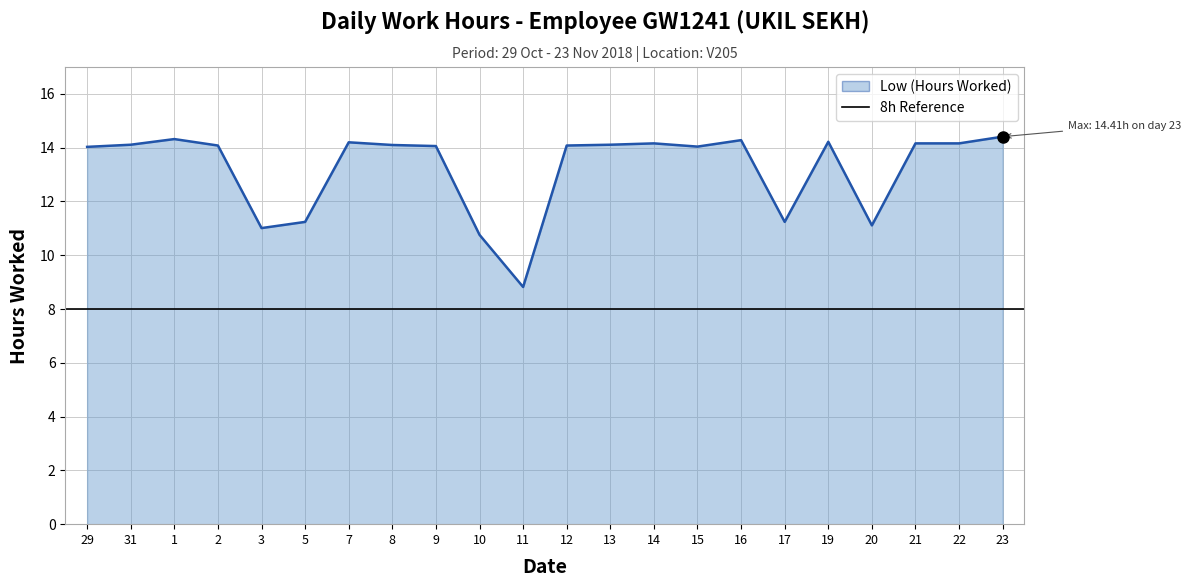

What position from the left is 29?

1